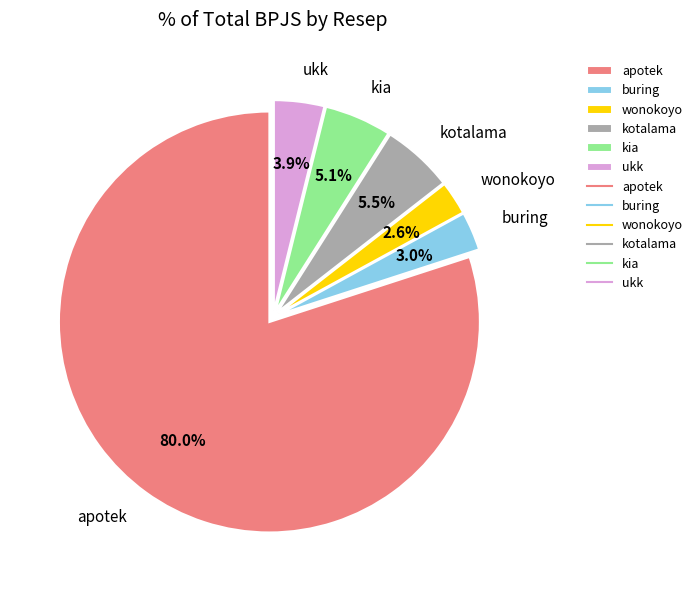

Which has a higher value, kotalama or buring?

kotalama